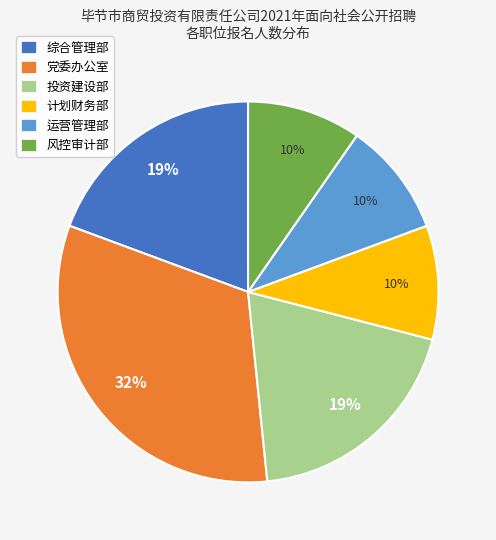

To the nearest percent, what is the average slice percentage?

17%